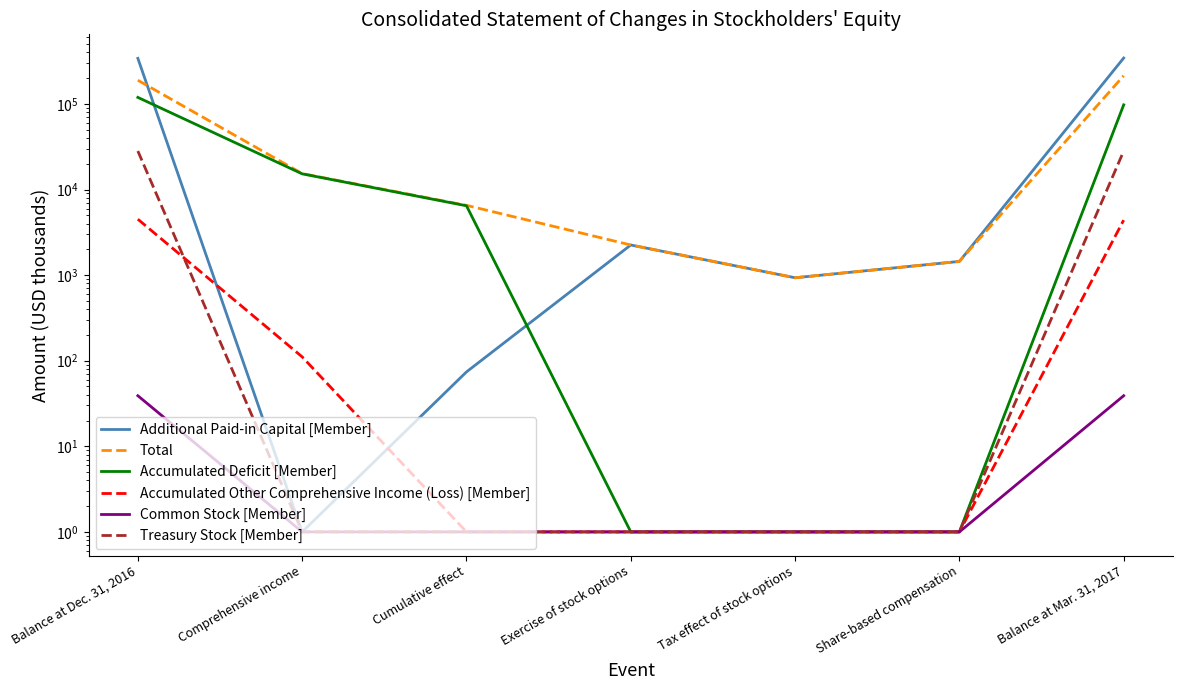

What is the total value across all series at Share-based compensation?

2896